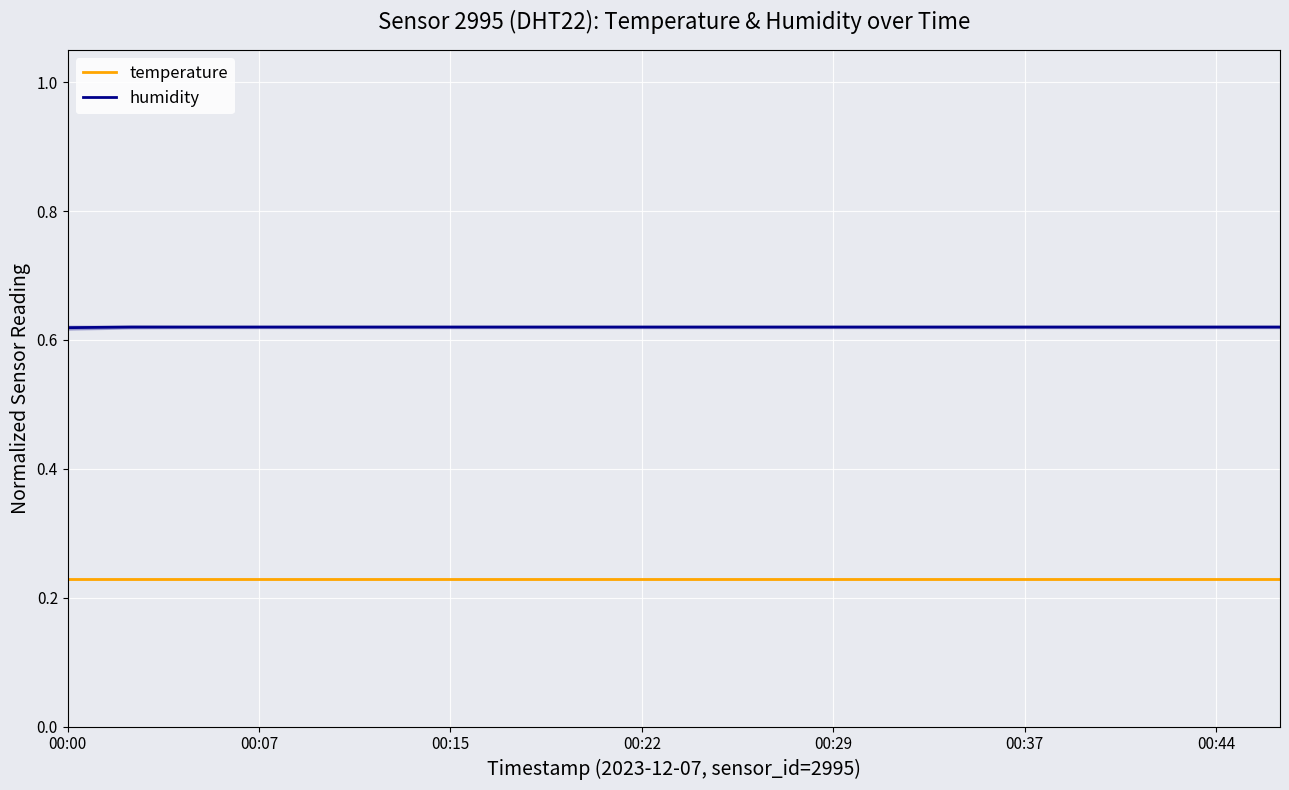

How many lines are shown in the chart?

2